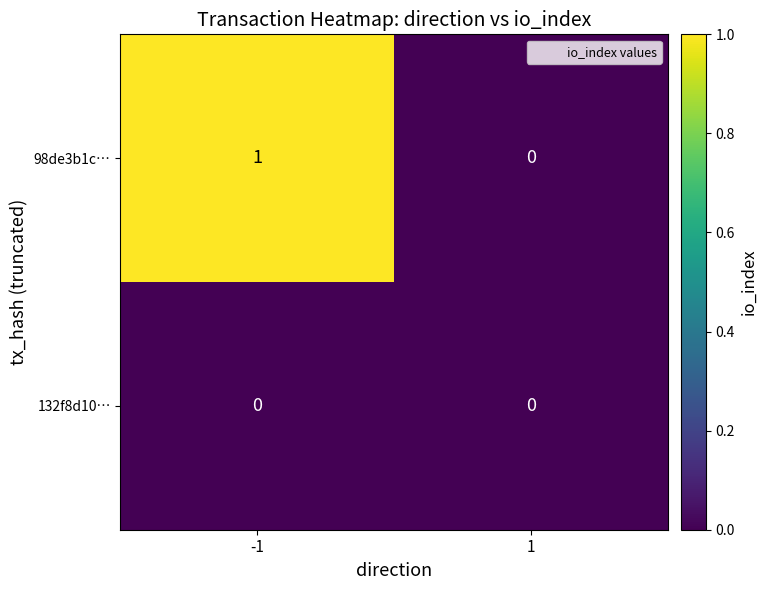

List the series in order of their peak value, highest first.

98de3b1c…, 132f8d10…